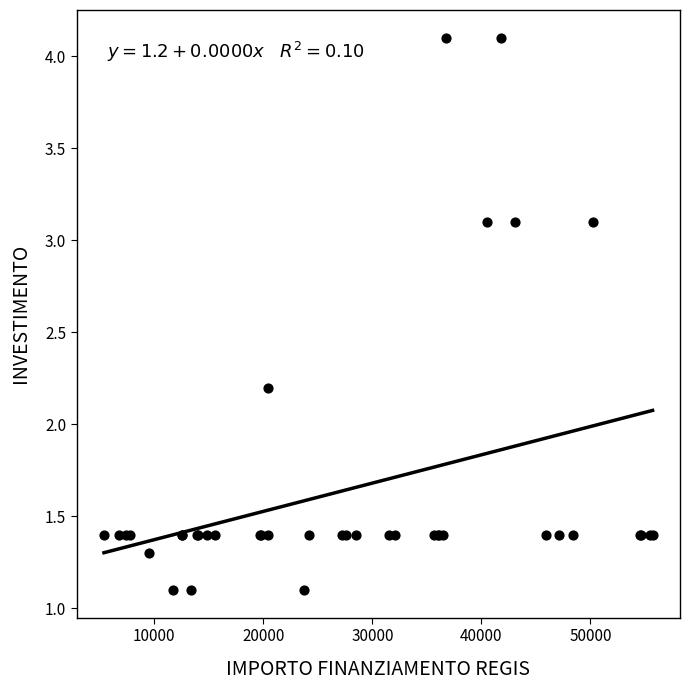

What Y value in the scatter plot is closest to 2?

2.2